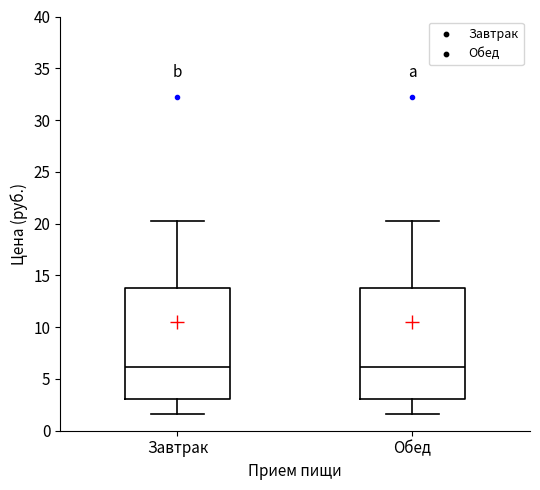

Reading left to right, read every box against the y-axis: the position of its median line, the range the box covers, and the ends of its whiskers. The values are not printed on the chart, so give them approximately, as read against the axis.

Завтрак: median 6.0, box 3.0 to 13.5, whiskers 1.5 to 20.5
Обед: median 6.0, box 3.0 to 13.5, whiskers 1.5 to 20.5